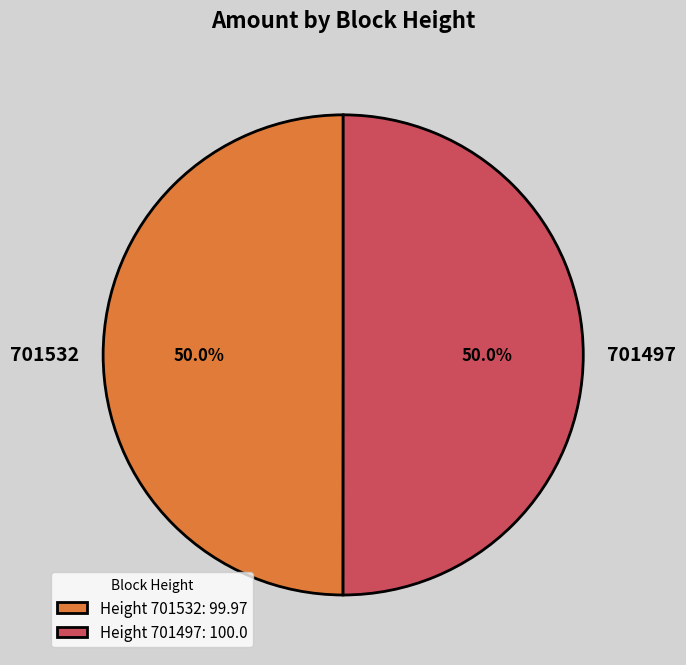

Do 701532 and 701497 together represent more than half of the pie?

Yes